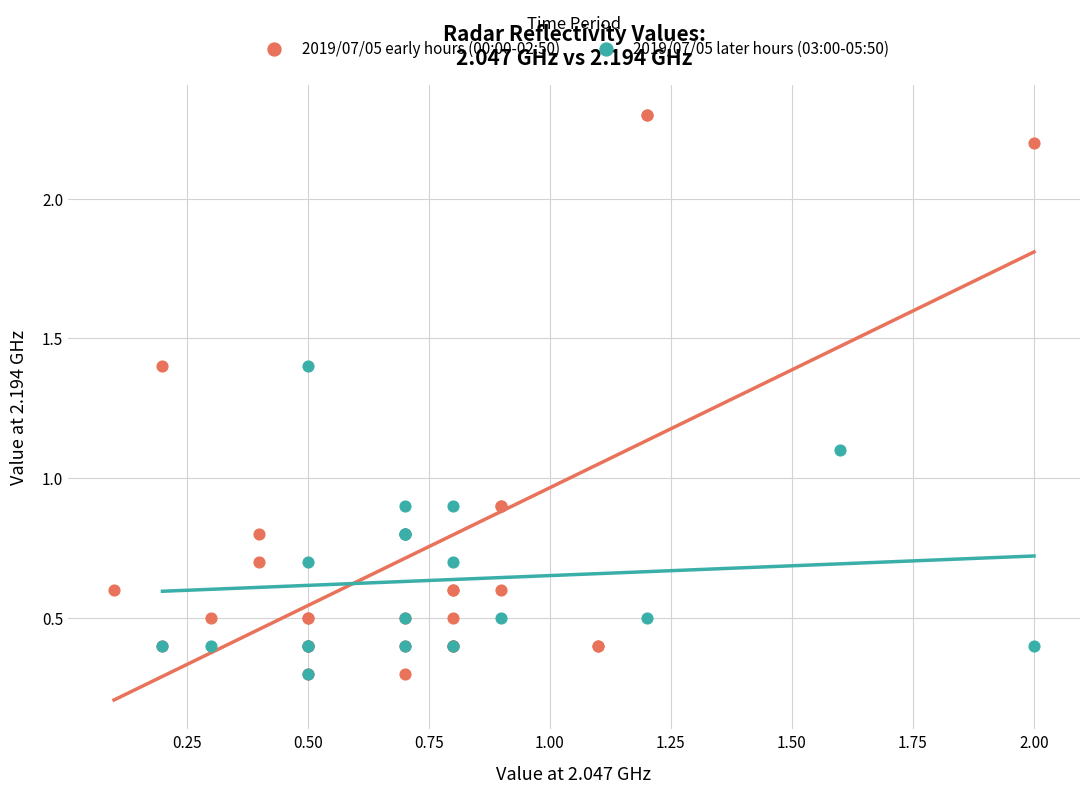

What are all the series names shown in the legend?

2019/07/05 early hours (00:00-02:50), 2019/07/05 later hours (03:00-05:50)